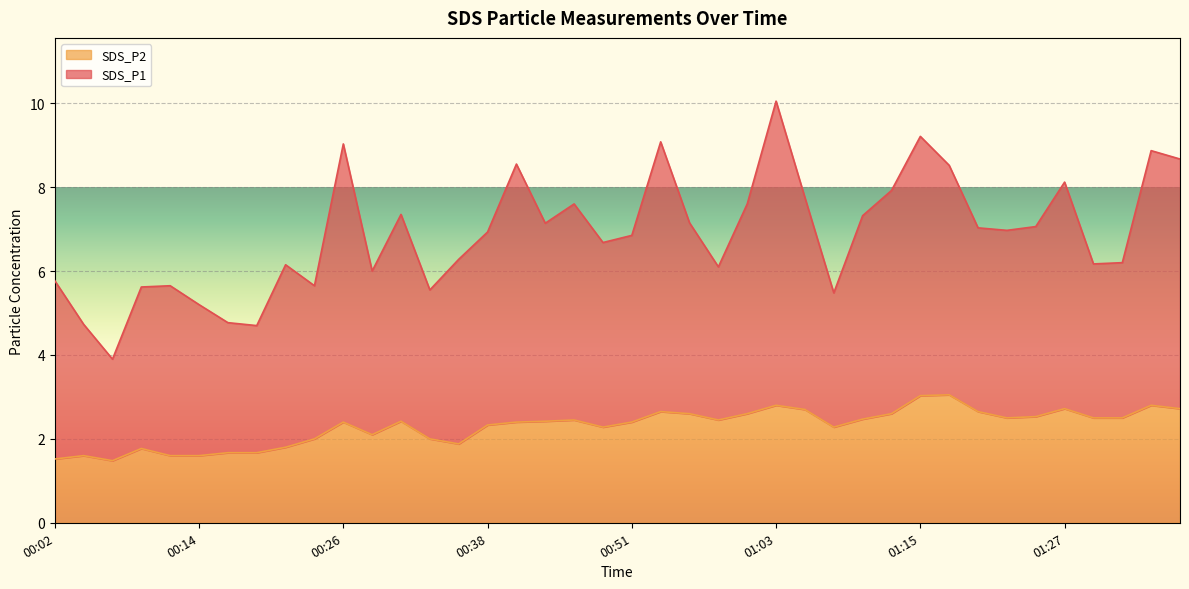

What is the sum of the values at 01:05 and 00:31?

5.1